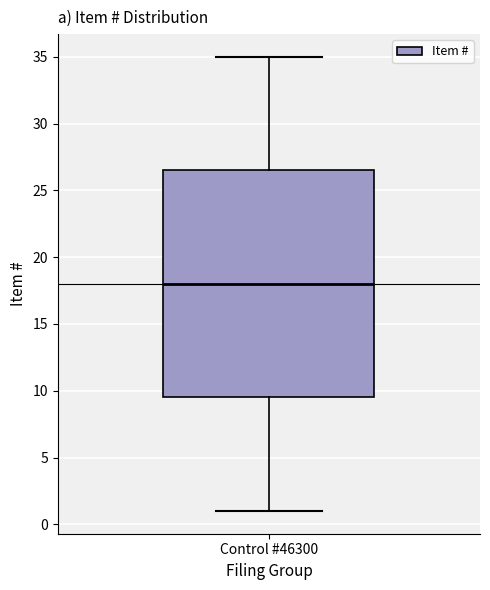

Transcribe this box plot: give where the median line is, the range the box spans, and where the two whiskers end, as read against the y-axis. The values are not printed on the chart, so give them approximately, as read against the axis.

median 18.0, box 9.5 to 26.5, whiskers 1.0 to 35.0